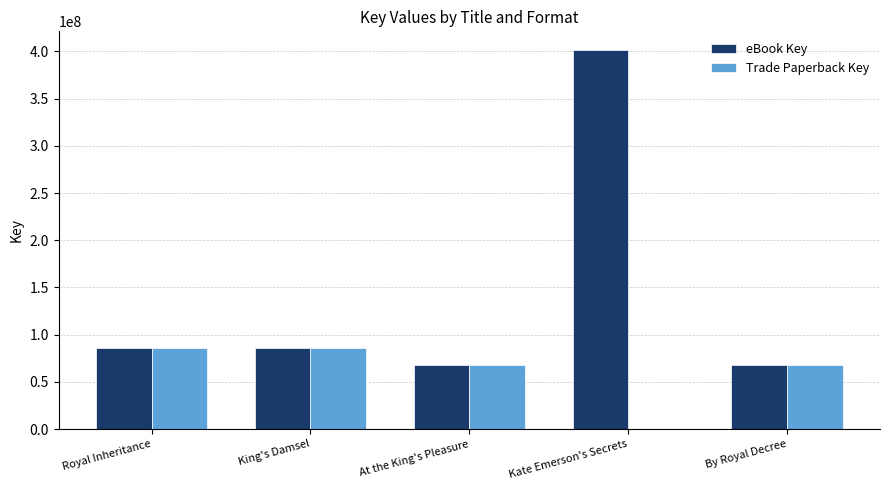

What is the difference between the Trade Paperback Key values at Royal Inheritance and By Royal Decree?

17481658